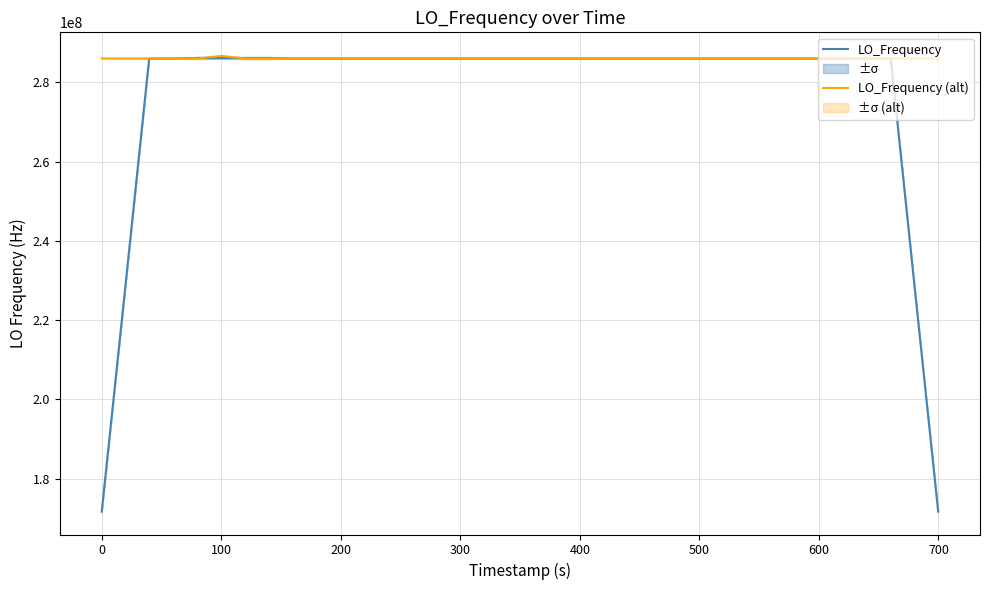

Which series has the largest total across all categories?

LO_Frequency (alt)